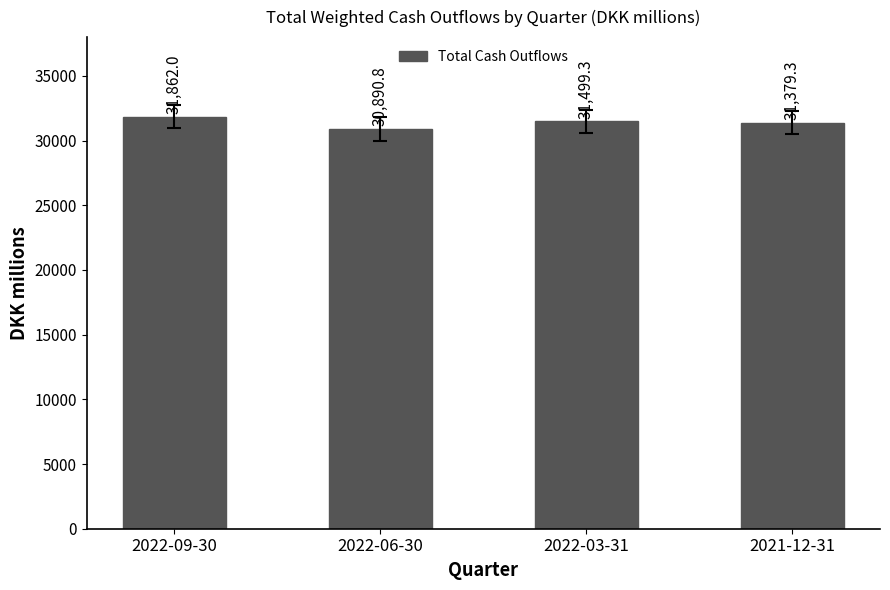

Is it true that the value at 2021-12-31 is 19019.3?

False